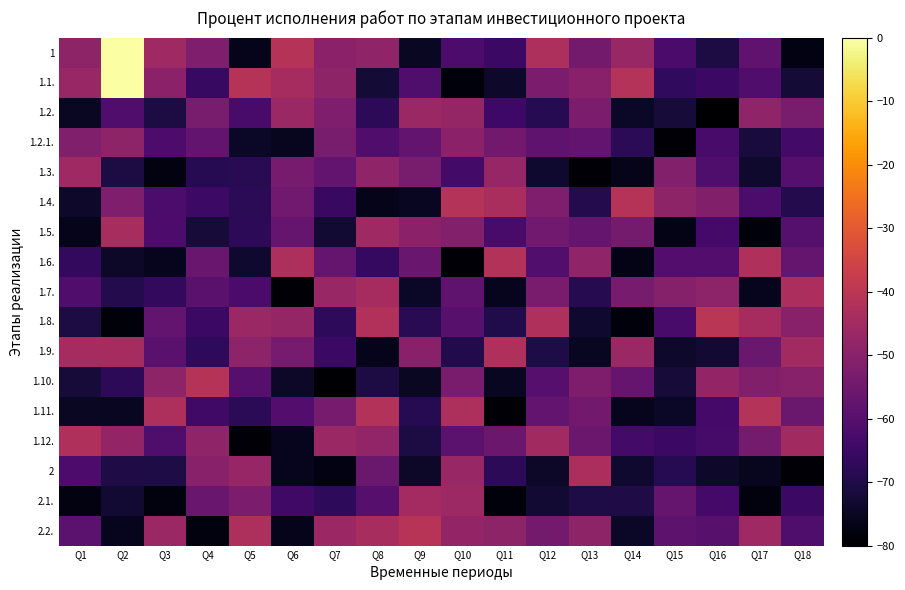

Reading right to left, extract all data points from this chart.

1: Q18=-77.4	Q17=-57.8	Q16=-70.9	Q15=-62.3	Q14=-47.1	Q13=-54.2	Q12=-42.9	Q11=-65.2	Q10=-62.0	Q9=-74.9	Q8=-48.6	Q7=-49.6	Q6=-41.0	Q5=-76.2	Q4=-52.1	Q3=-45.7	Q2=0.0	Q1=-49.0
1.1.: Q18=-72.4	Q17=-61.2	Q16=-65.2	Q15=-67.0	Q14=-41.3	Q13=-50.2	Q12=-52.7	Q11=-73.8	Q10=-78.2	Q9=-61.3	Q8=-72.2	Q7=-48.9	Q6=-44.3	Q5=-41.2	Q4=-65.8	Q3=-49.7	Q2=0.0	Q1=-46.9
1.2.: Q18=-53.4	Q17=-48.5	Q16=-79.7	Q15=-72.0	Q14=-74.4	Q13=-52.7	Q12=-68.5	Q11=-64.5	Q10=-47.8	Q9=-46.7	Q8=-67.5	Q7=-52.0	Q6=-46.7	Q5=-62.5	Q4=-53.2	Q3=-70.9	Q2=-61.0	Q1=-74.8
1.2.1.: Q18=-63.7	Q17=-71.4	Q16=-62.5	Q15=-78.8	Q14=-67.8	Q13=-57.6	Q12=-57.9	Q11=-54.6	Q10=-49.4	Q9=-57.4	Q8=-61.2	Q7=-53.3	Q6=-75.4	Q5=-74.4	Q4=-57.3	Q3=-61.6	Q2=-48.8	Q1=-51.8
1.3.: Q18=-60.0	Q17=-73.5	Q16=-61.5	Q15=-51.1	Q14=-76.4	Q13=-79.1	Q12=-73.3	Q11=-47.4	Q10=-63.7	Q9=-53.4	Q8=-48.6	Q7=-57.7	Q6=-53.5	Q5=-68.3	Q4=-68.7	Q3=-77.7	Q2=-70.6	Q1=-45.9
1.4.: Q18=-69.1	Q17=-62.0	Q16=-51.3	Q15=-48.8	Q14=-41.2	Q13=-69.4	Q12=-52.0	Q11=-43.7	Q10=-41.5	Q9=-75.3	Q8=-76.5	Q7=-65.5	Q6=-54.8	Q5=-67.9	Q4=-64.8	Q3=-62.2	Q2=-52.1	Q1=-73.9
1.5.: Q18=-60.2	Q17=-78.3	Q16=-63.4	Q15=-76.6	Q14=-54.0	Q13=-56.6	Q12=-54.9	Q11=-62.7	Q10=-51.2	Q9=-49.7	Q8=-45.7	Q7=-72.9	Q6=-56.8	Q5=-67.8	Q4=-71.9	Q3=-61.8	Q2=-43.9	Q1=-76.1
1.6.: Q18=-57.1	Q17=-42.5	Q16=-60.4	Q15=-60.5	Q14=-76.7	Q13=-48.7	Q12=-60.7	Q11=-41.7	Q10=-79.1	Q9=-56.4	Q8=-66.1	Q7=-56.8	Q6=-43.0	Q5=-73.2	Q4=-56.5	Q3=-75.9	Q2=-74.2	Q1=-66.8
1.7.: Q18=-43.4	Q17=-75.7	Q16=-49.3	Q15=-50.9	Q14=-53.6	Q13=-68.8	Q12=-53.1	Q11=-75.7	Q10=-57.8	Q9=-74.4	Q8=-44.2	Q7=-46.9	Q6=-79.1	Q5=-62.4	Q4=-59.2	Q3=-66.7	Q2=-69.3	Q1=-61.1
1.8.: Q18=-50.1	Q17=-44.3	Q16=-40.3	Q15=-62.6	Q14=-78.2	Q13=-73.4	Q12=-42.6	Q11=-69.8	Q10=-59.4	Q9=-68.4	Q8=-41.9	Q7=-67.3	Q6=-47.7	Q5=-46.8	Q4=-65.2	Q3=-57.8	Q2=-78.5	Q1=-70.8
1.9.: Q18=-45.0	Q17=-56.0	Q16=-72.8	Q15=-73.9	Q14=-46.8	Q13=-75.1	Q12=-70.4	Q11=-42.5	Q10=-69.5	Q9=-50.1	Q8=-76.2	Q7=-65.1	Q6=-53.5	Q5=-49.1	Q4=-67.4	Q3=-59.2	Q2=-44.3	Q1=-44.4
1.10.: Q18=-50.4	Q17=-51.4	Q16=-47.8	Q15=-72.0	Q14=-56.8	Q13=-52.2	Q12=-59.7	Q11=-75.1	Q10=-52.9	Q9=-74.7	Q8=-70.8	Q7=-79.4	Q6=-74.2	Q5=-60.0	Q4=-41.1	Q3=-48.9	Q2=-67.6	Q1=-72.1
1.11.: Q18=-56.2	Q17=-41.4	Q16=-63.2	Q15=-74.4	Q14=-75.8	Q13=-54.6	Q12=-57.8	Q11=-79.0	Q10=-43.0	Q9=-68.5	Q8=-41.8	Q7=-53.5	Q6=-60.5	Q5=-68.0	Q4=-64.1	Q3=-42.9	Q2=-75.0	Q1=-74.8
1.12.: Q18=-45.3	Q17=-53.9	Q16=-63.0	Q15=-65.0	Q14=-63.5	Q13=-55.9	Q12=-45.3	Q11=-55.8	Q10=-58.8	Q9=-70.7	Q8=-48.1	Q7=-46.8	Q6=-75.6	Q5=-79.3	Q4=-48.6	Q3=-61.3	Q2=-47.8	Q1=-42.7
2: Q18=-79.2	Q17=-75.4	Q16=-73.9	Q15=-68.6	Q14=-73.4	Q13=-43.2	Q12=-74.2	Q11=-67.6	Q10=-47.0	Q9=-74.2	Q8=-56.2	Q7=-77.3	Q6=-75.8	Q5=-47.3	Q4=-50.2	Q3=-70.5	Q2=-70.1	Q1=-61.8
2.1.: Q18=-65.1	Q17=-78.0	Q16=-63.3	Q15=-57.2	Q14=-70.0	Q13=-70.5	Q12=-72.7	Q11=-78.3	Q10=-46.0	Q9=-45.0	Q8=-59.8	Q7=-67.3	Q6=-64.3	Q5=-52.8	Q4=-56.4	Q3=-77.9	Q2=-73.0	Q1=-77.8
2.2.: Q18=-61.5	Q17=-45.7	Q16=-59.4	Q15=-58.6	Q14=-74.6	Q13=-48.8	Q12=-54.3	Q11=-48.8	Q10=-47.9	Q9=-40.8	Q8=-43.9	Q7=-46.3	Q6=-76.0	Q5=-43.0	Q4=-77.9	Q3=-46.7	Q2=-75.9	Q1=-59.0